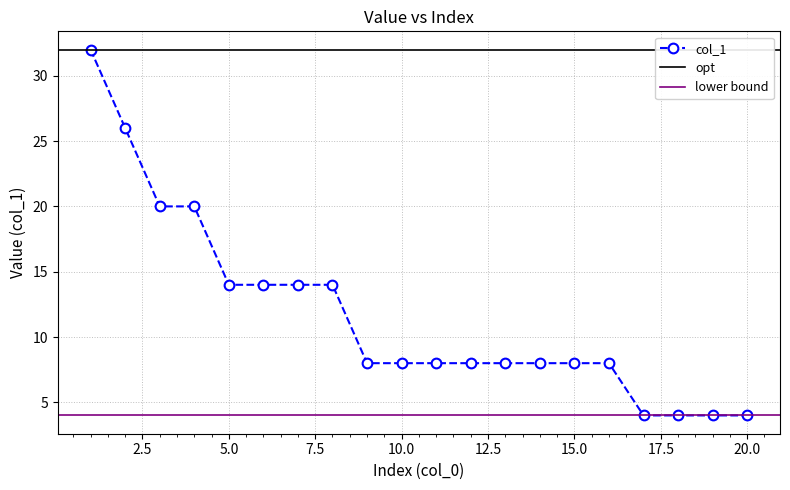

Reading left to right, what are all the values shown in this chart?

1=32	2=26	3=20	4=20	5=14	6=14	7=14	8=14	9=8	10=8	11=8	12=8	13=8	14=8	15=8	16=8	17=4	18=4	19=4	20=4